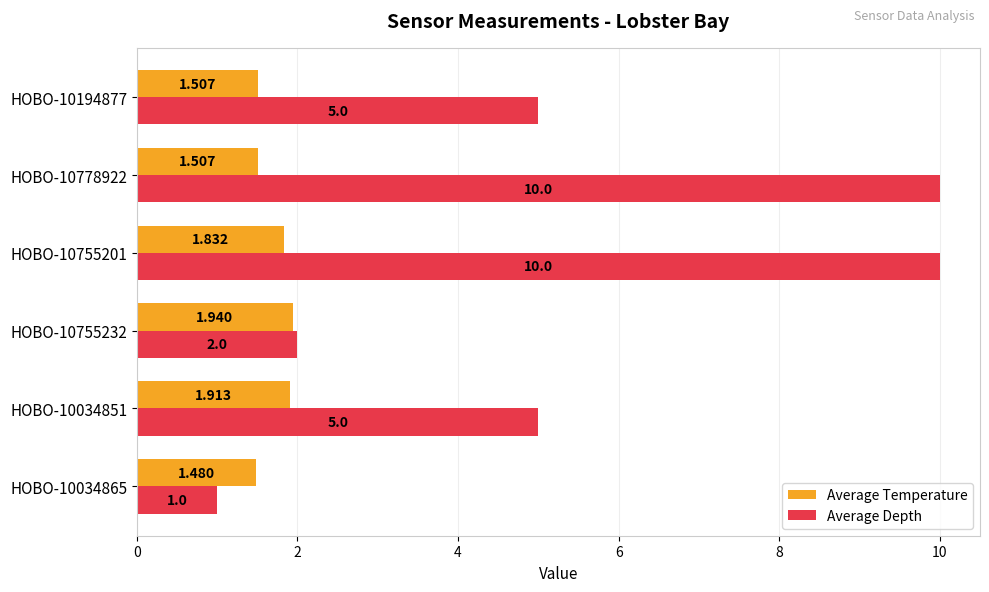

At which label does Average Temperature reach its peak?

HOBO-10755232